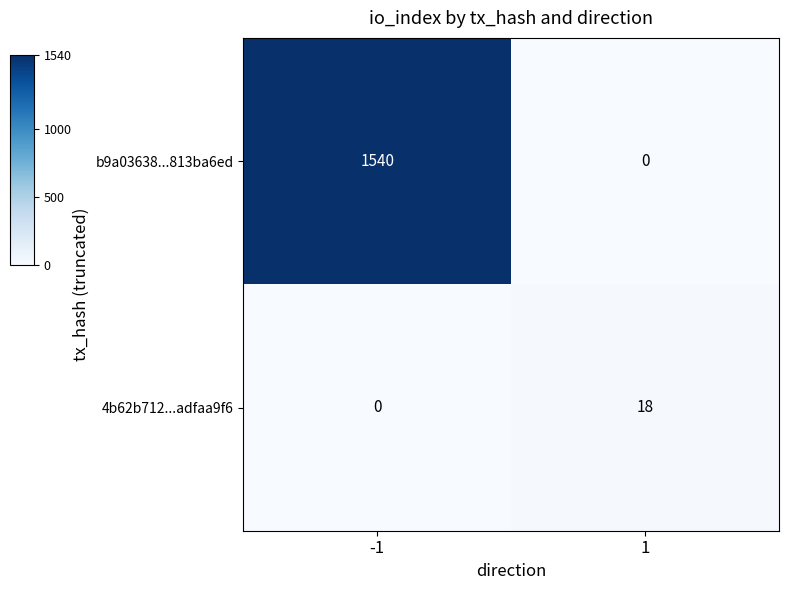

What is the total value across all series at -1?

1540